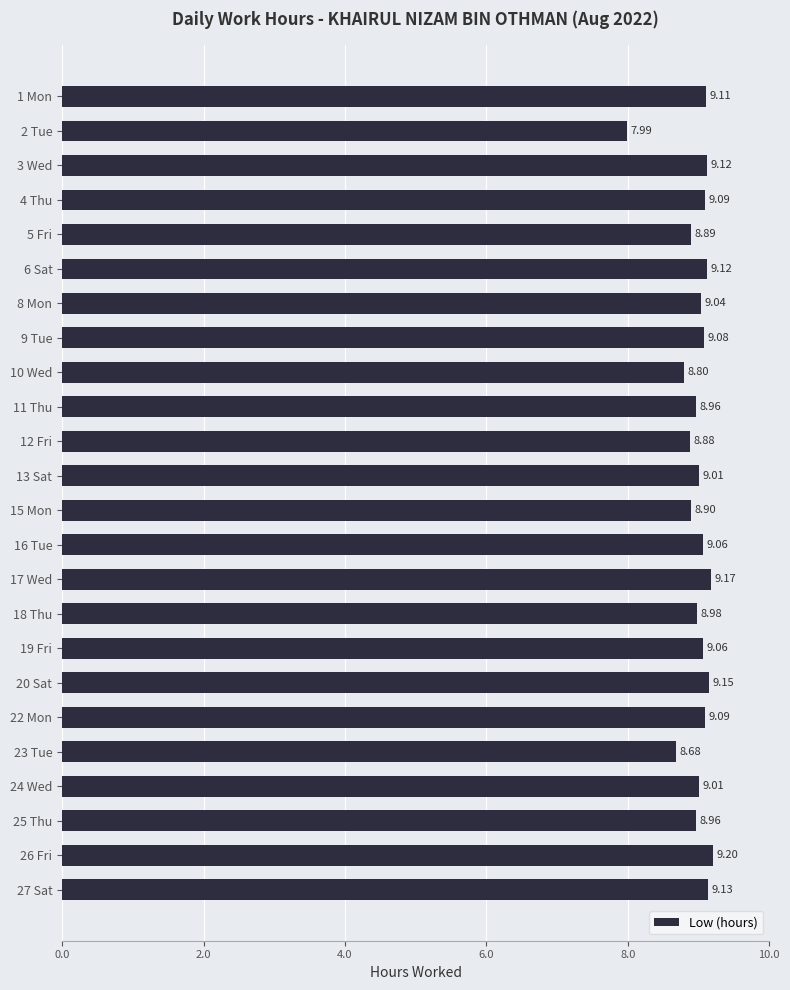

What is the ratio of the value at 3 Wed to the value at 8 Mon?

1.0